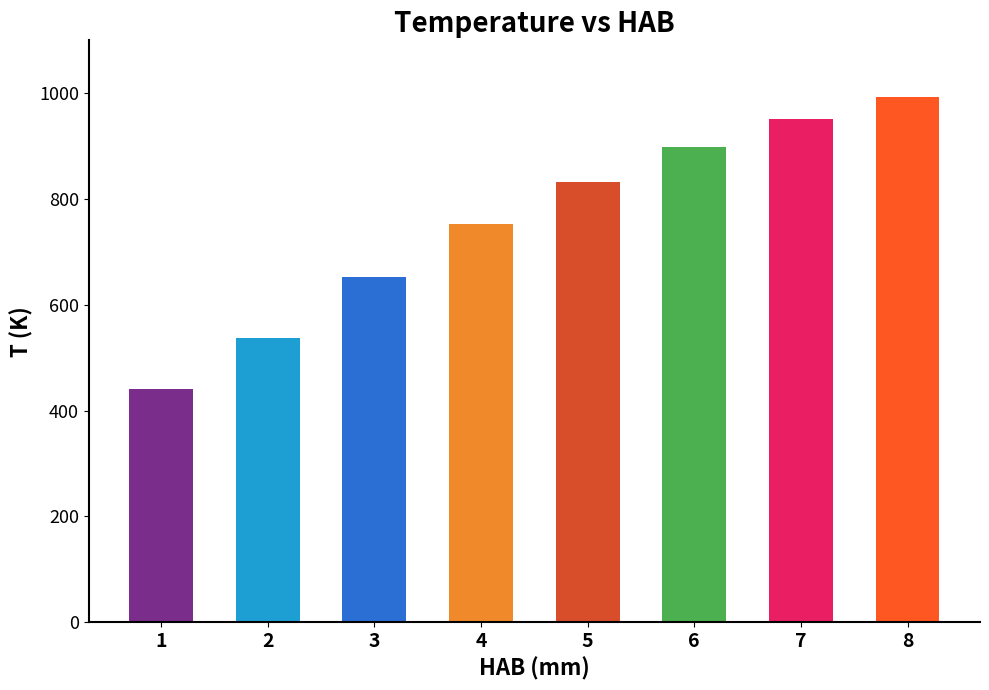

List the labels in order of value, smallest first.

1, 2, 3, 4, 5, 6, 7, 8